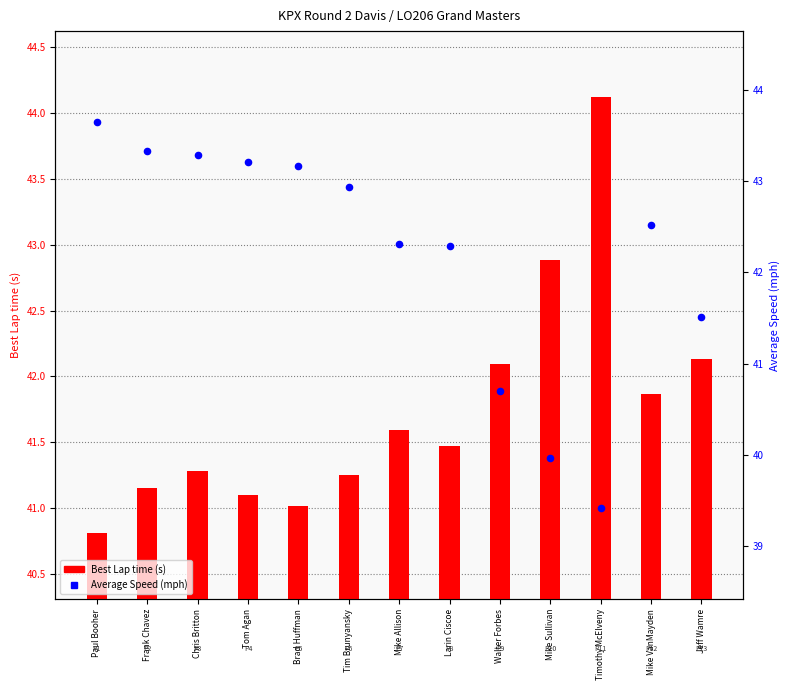

Is the value of Average Speed at Mike Sullivan greater than the value of Best Lap time at Larin Ciscoe?

No